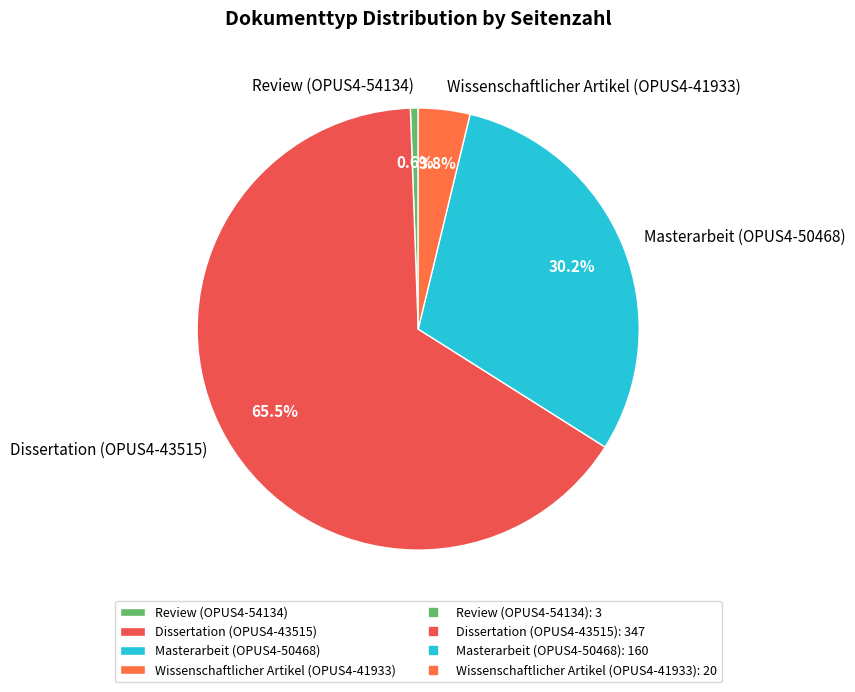

Which slice is the smallest?

Review (OPUS4-54134)